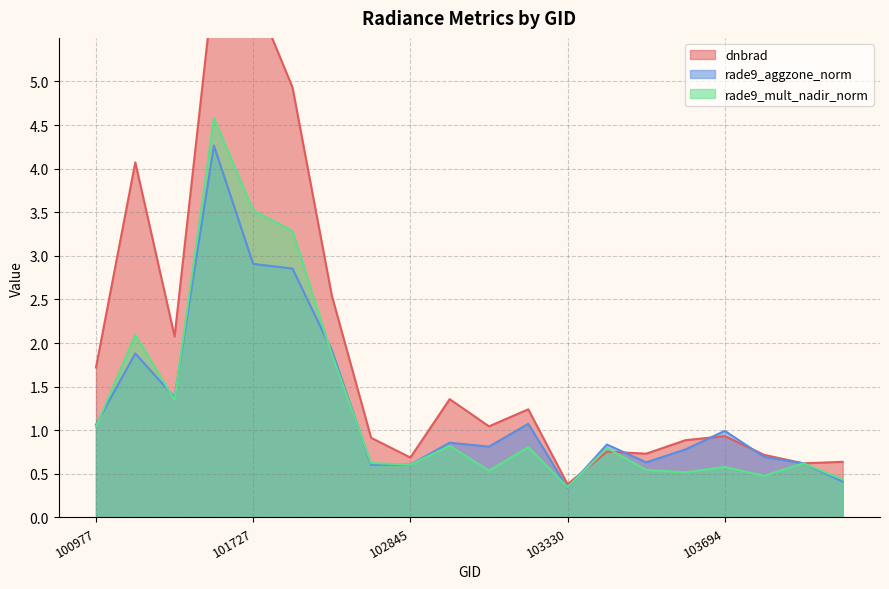

Between 103083 and 104046, which is larger?

103083